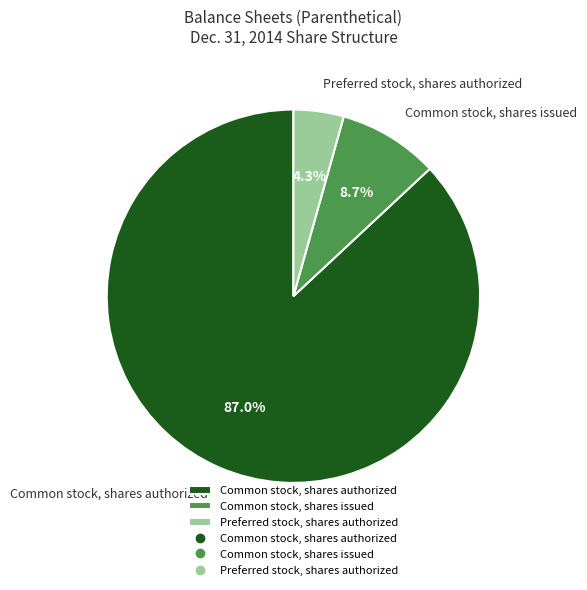

What is the largest slice in the pie chart?

Common stock, shares authorized